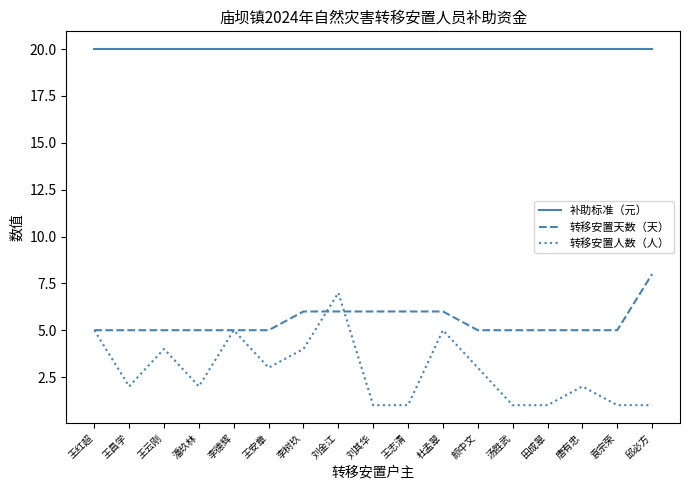

Which series has the largest range (max minus min)?

转移安置人数（人）